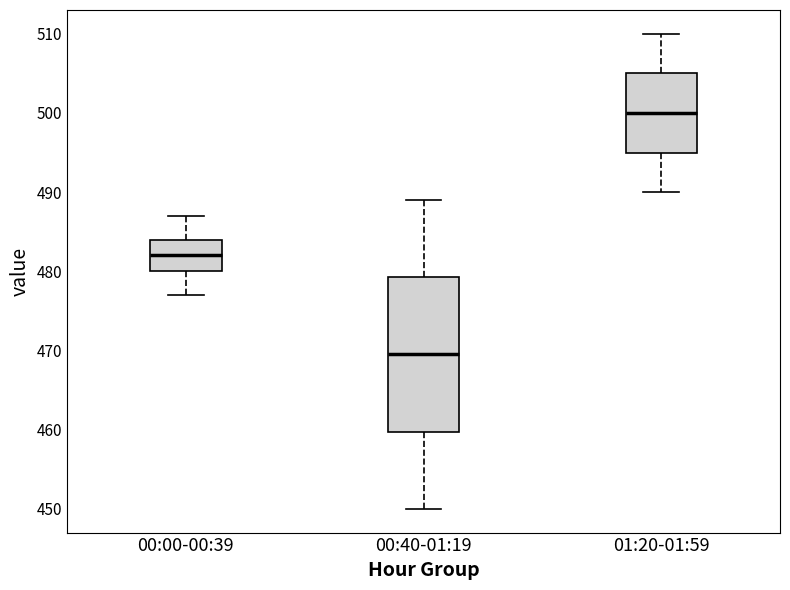

Which box is the tallest, from its lower edge to its upper edge?

00:40-01:19